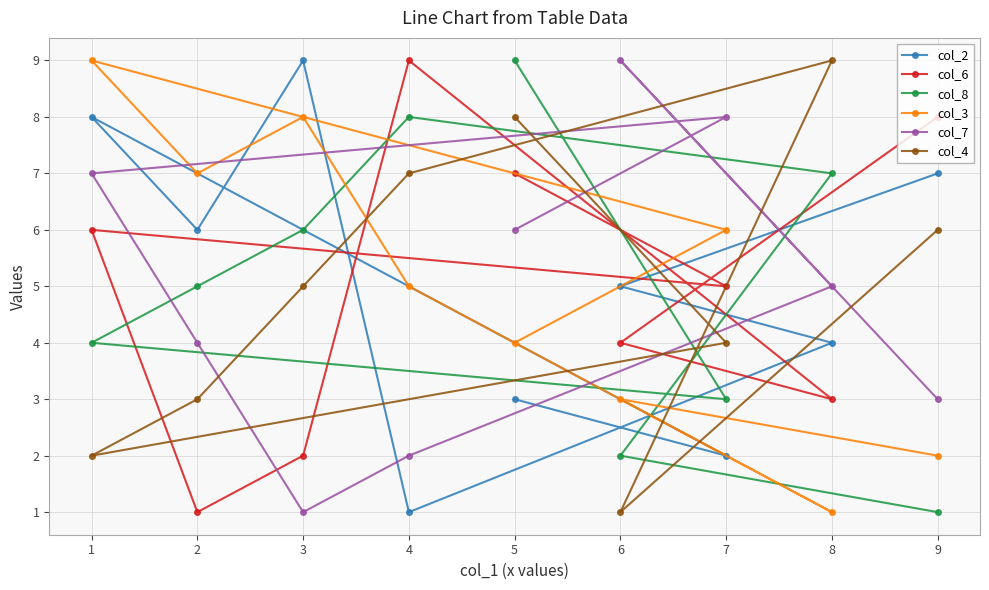

The col_7 series shows 5 at 8. True or false?

True